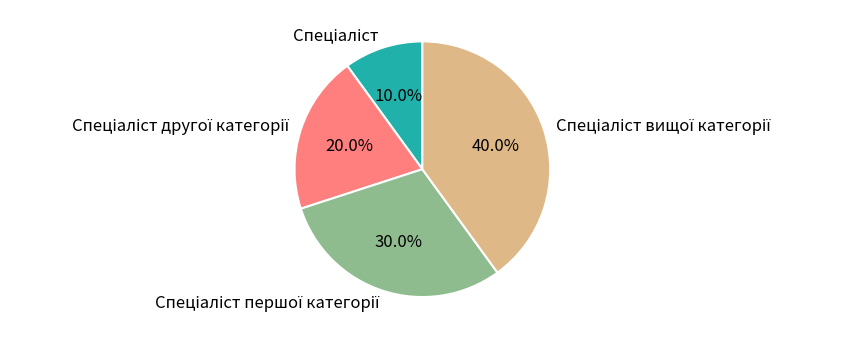

Is there any slice that represents more than half of the pie?

No